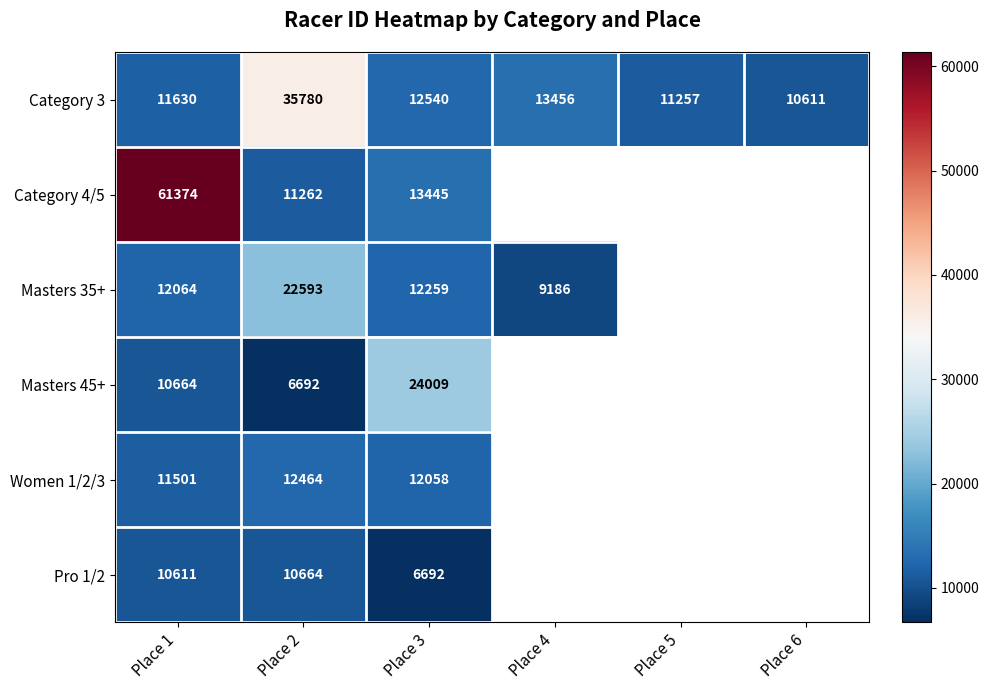

The Women 1/2/3 series shows 11501 at Place 1. True or false?

True